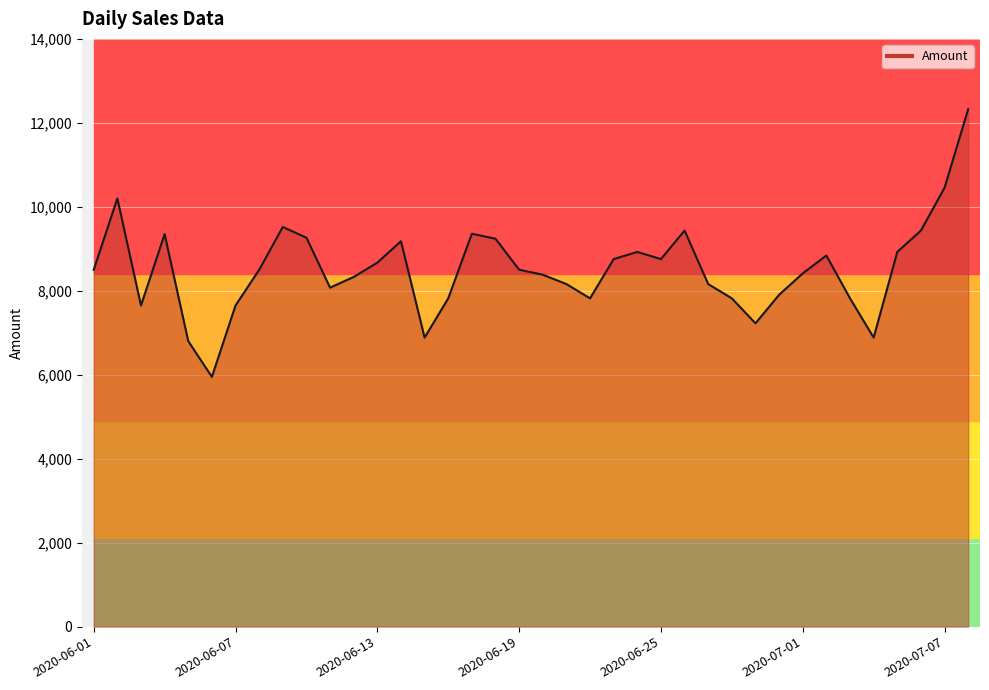

What is the difference between the maximum and minimum values?

6375